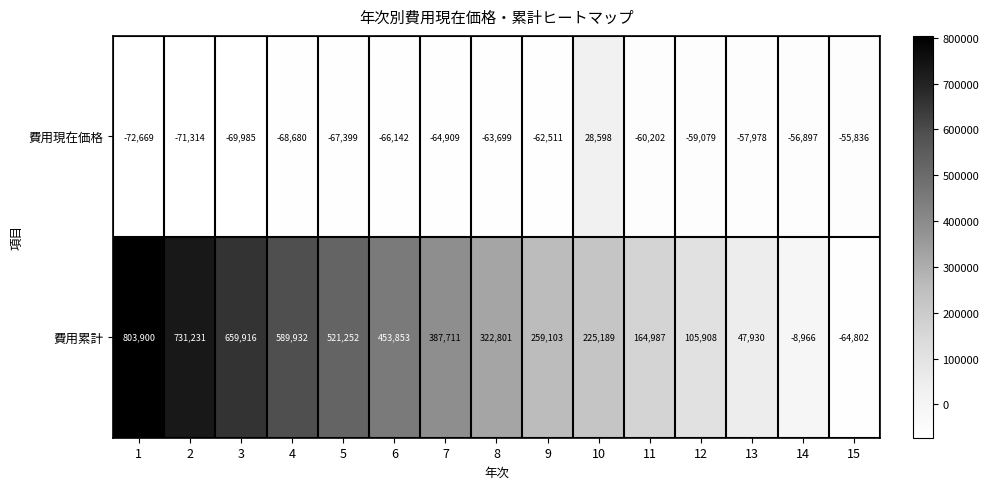

The value of 費用累計 at 12 is 189912. True or false?

False